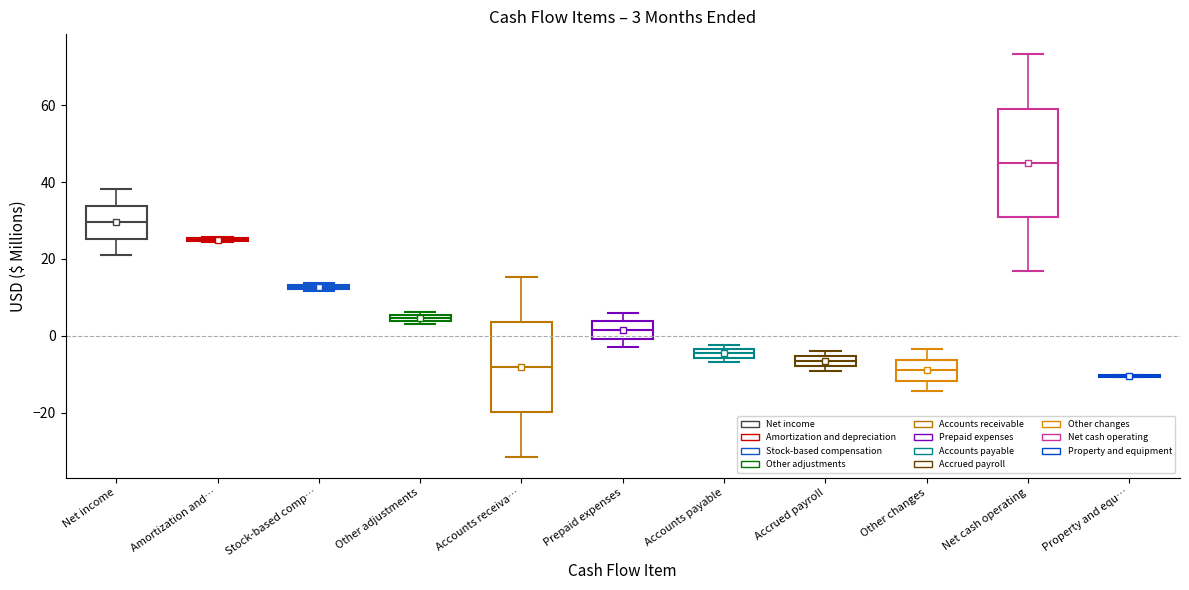

Comparing the boxes themselves (not the whiskers), which one is the tallest?

Net cash operating